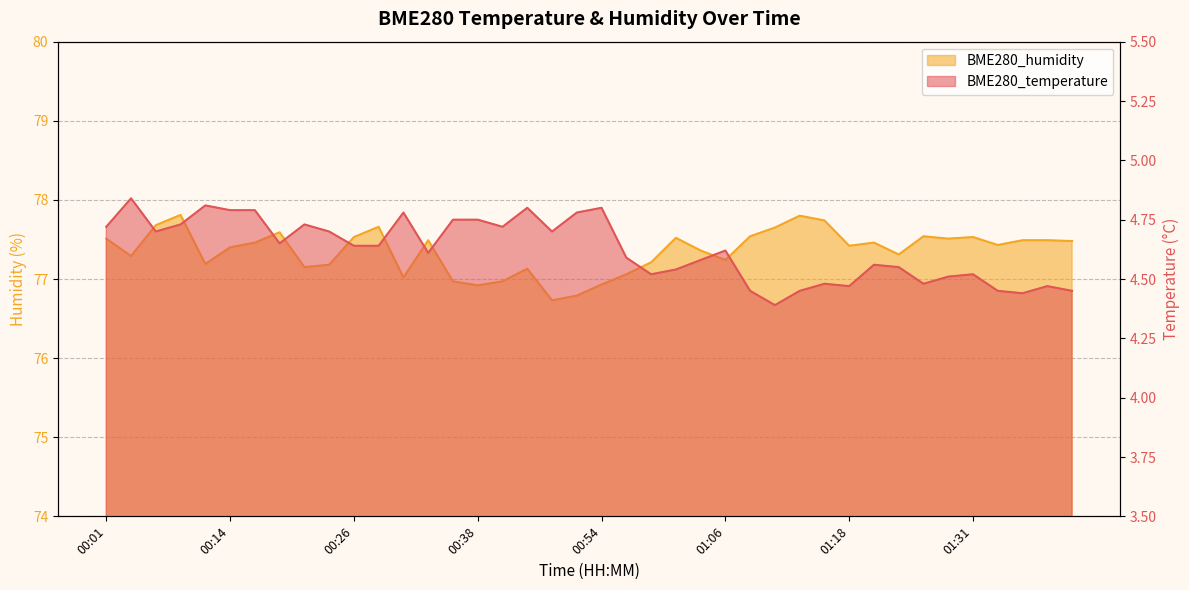

True or false: BME280_humidity has a value of 111.7 at 01:34.

False